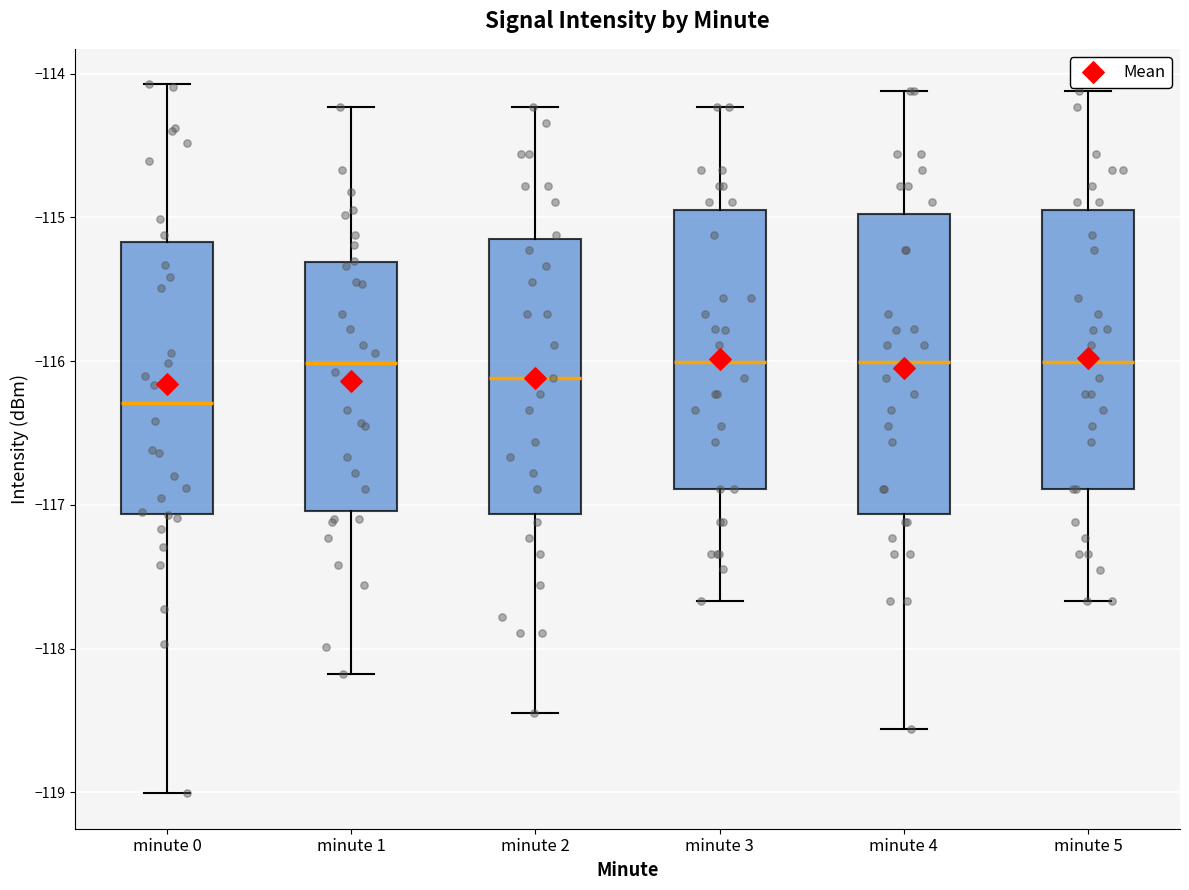

Reading left to right, transcribe this box plot: for each box, give where its median line is, the range the box spans, and where its two whiskers end, as read against the y-axis. The values are not printed on the chart, so give them approximately, as read against the axis.

minute 0: median -116.3, box -117.1 to -115.2, whiskers -119.0 to -114.1
minute 1: median -116.0, box -117.0 to -115.3, whiskers -118.2 to -114.2
minute 2: median -116.1, box -117.1 to -115.1, whiskers -118.5 to -114.2
minute 3: median -116.0, box -116.9 to -114.9, whiskers -117.7 to -114.2
minute 4: median -116.0, box -117.1 to -115.0, whiskers -118.6 to -114.1
minute 5: median -116.0, box -116.9 to -114.9, whiskers -117.7 to -114.1